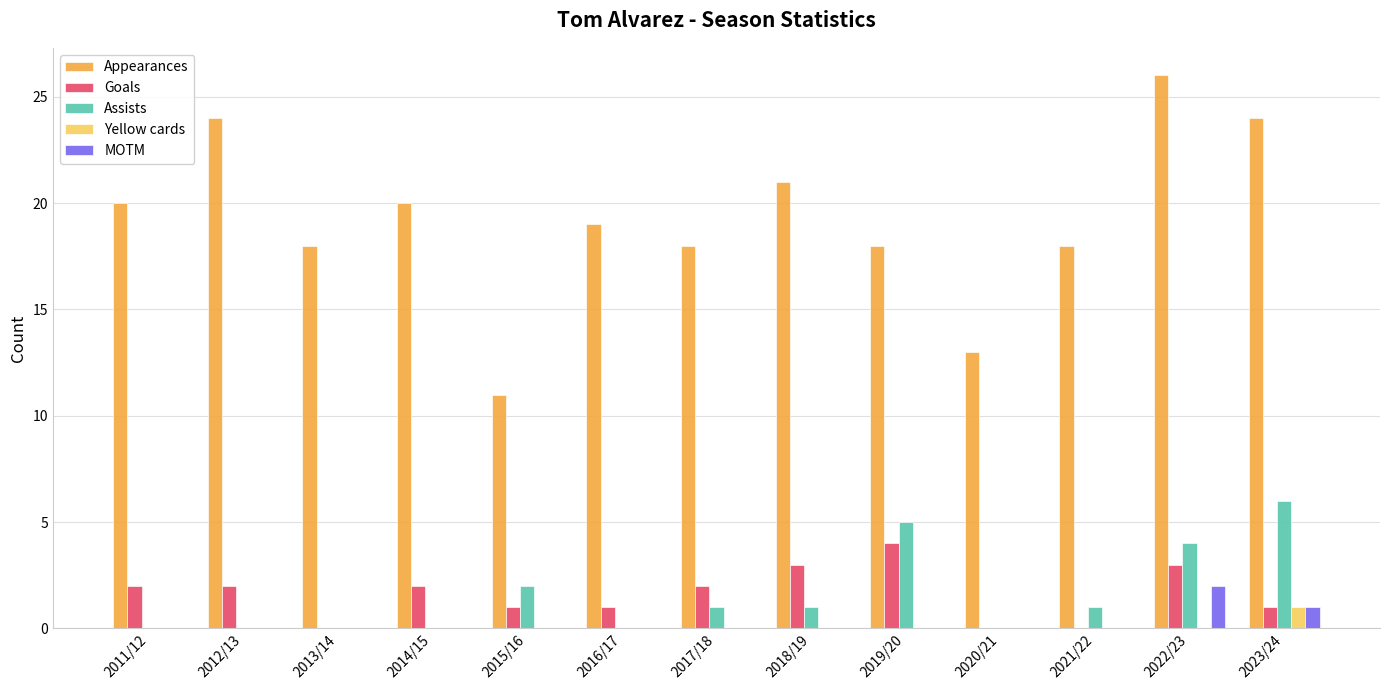

At which category is the sum across all series the highest?

2022/23